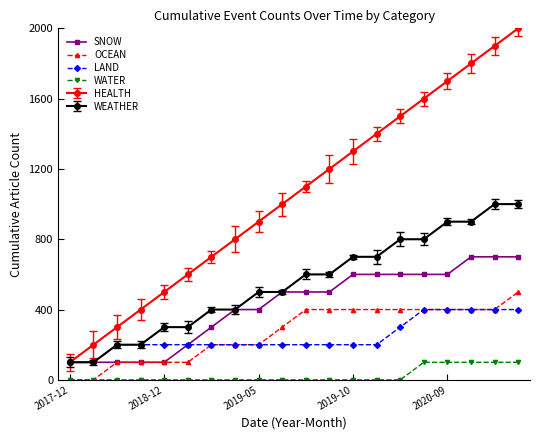

Does the chart display data point markers on the line(s)?

Yes